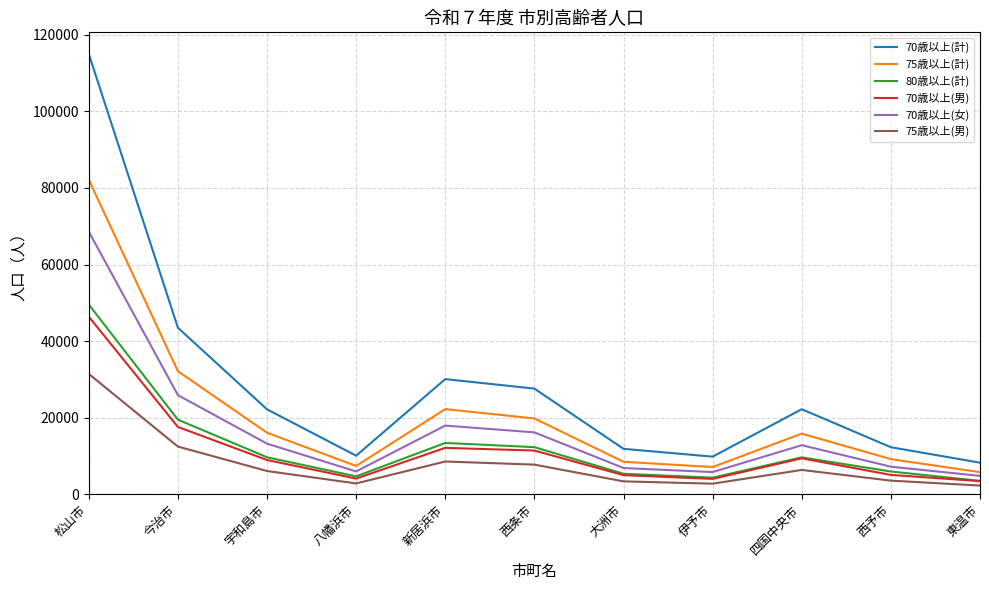

What is the average value of the 75歳以上(計) series?

20575